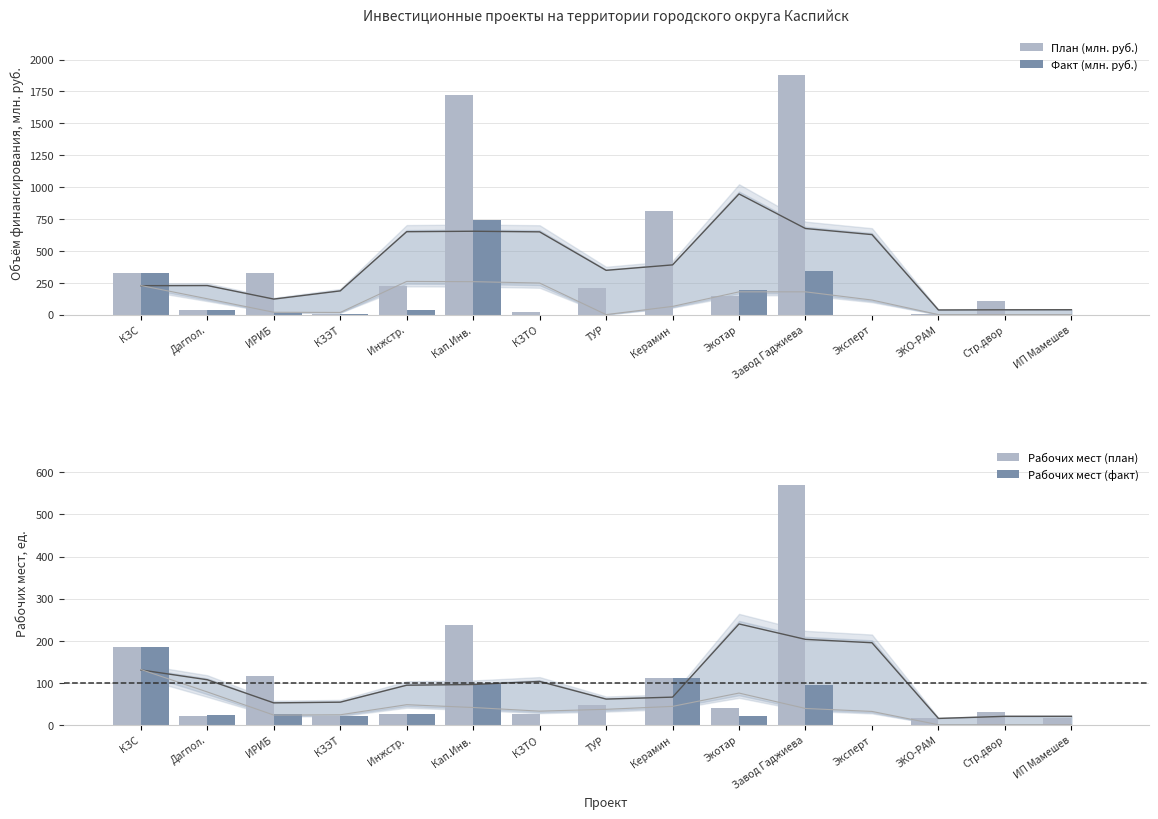

What is the sum of all Рабочих мест (план) values?

1455.0